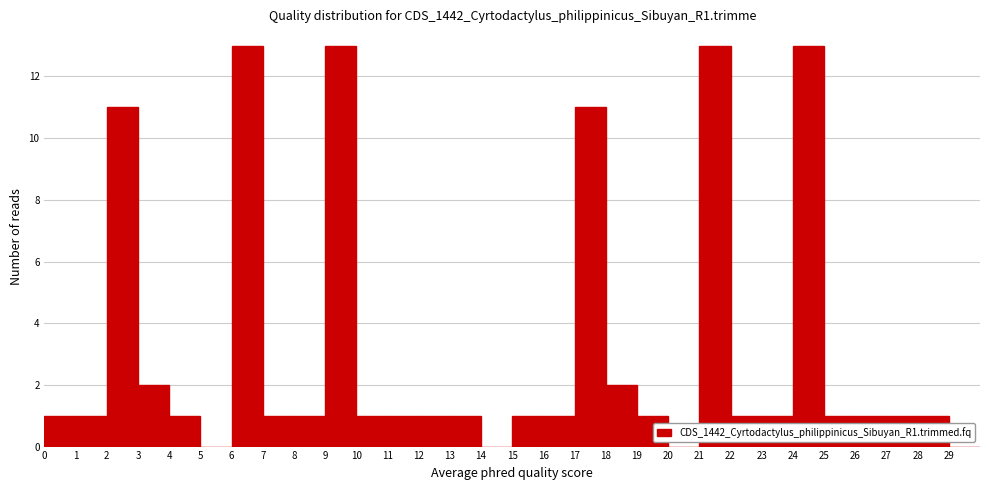

Reading left to right, transcribe this chart: for each bar, give the range it covers on the x-axis and its height. The values are not printed on the chart, so give them approximately, as read against the axis.

0 to 1: 1
1 to 2: 1
2 to 3: 11
3 to 4: 2
4 to 5: 1
5 to 6: 0
6 to 7: 13
7 to 8: 1
8 to 9: 1
9 to 10: 13
10 to 11: 1
11 to 12: 1
12 to 13: 1
13 to 14: 1
14 to 15: 0
15 to 16: 1
16 to 17: 1
17 to 18: 11
18 to 19: 2
19 to 20: 1
20 to 21: 0
21 to 22: 13
22 to 23: 1
23 to 24: 1
24 to 25: 13
25 to 26: 1
26 to 27: 1
27 to 28: 1
28 to 29: 1
29 to 30: 0